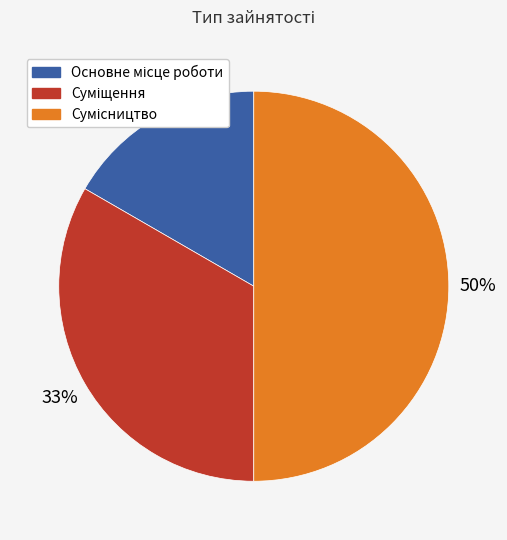

To the nearest percent, what is the average slice percentage?

33%